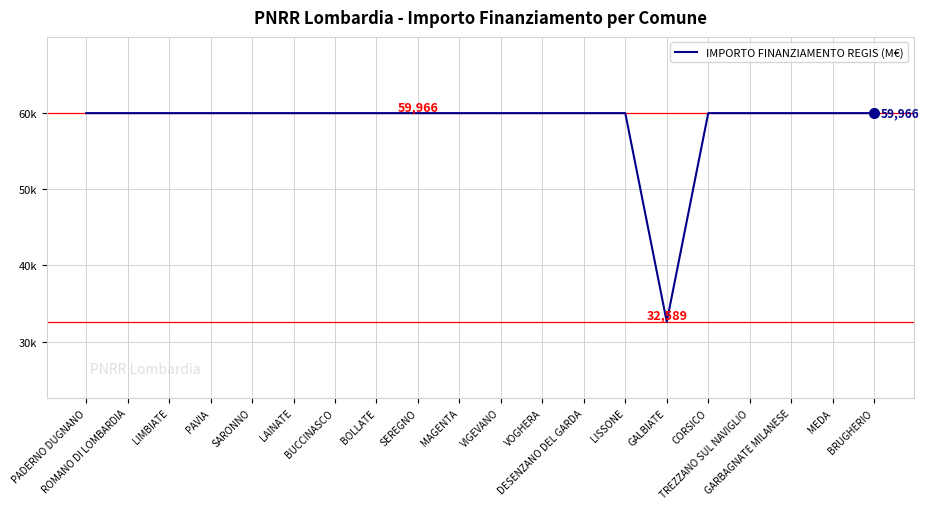

What position from the left is DESENZANO DEL GARDA?

13